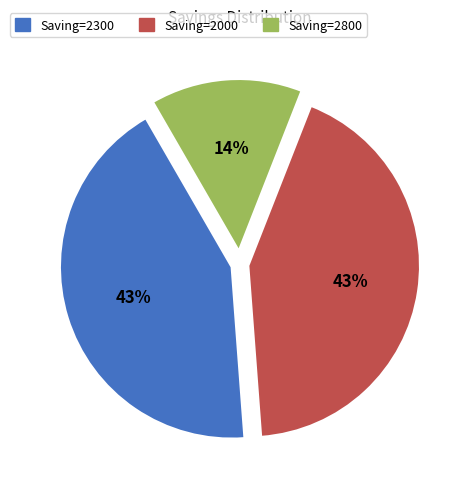

Does any single category account for the majority?

No